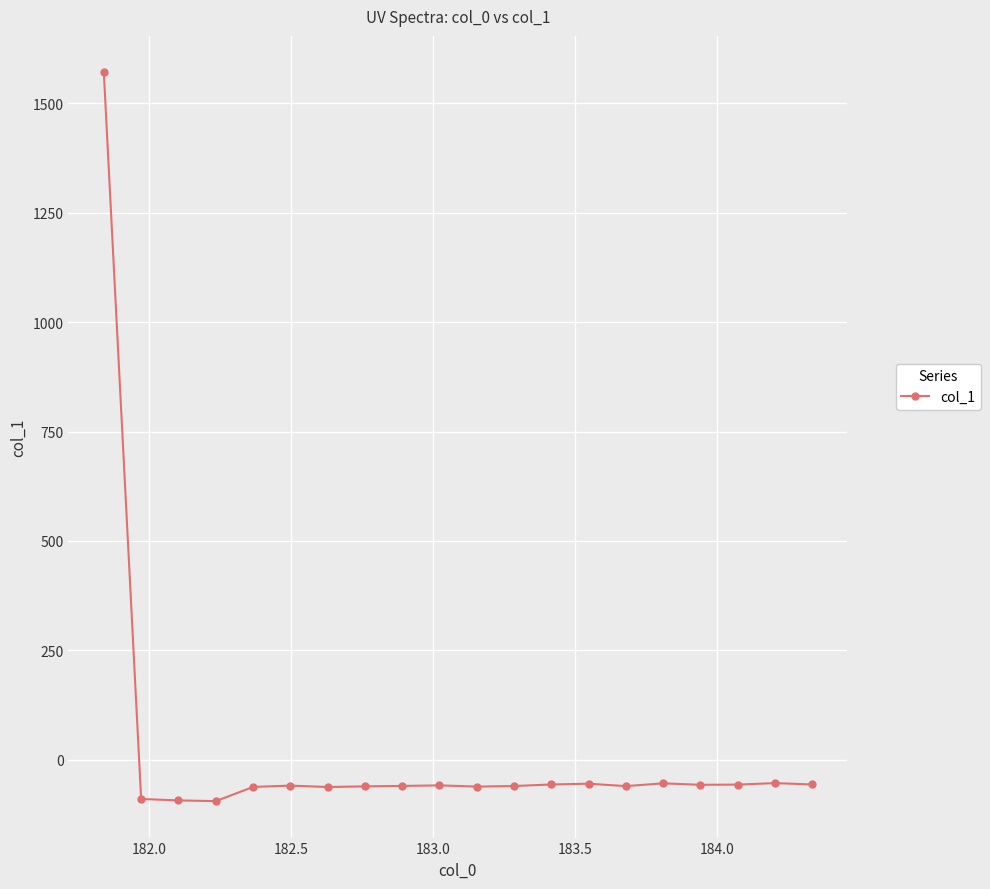

What is the sum of all values?

363.9